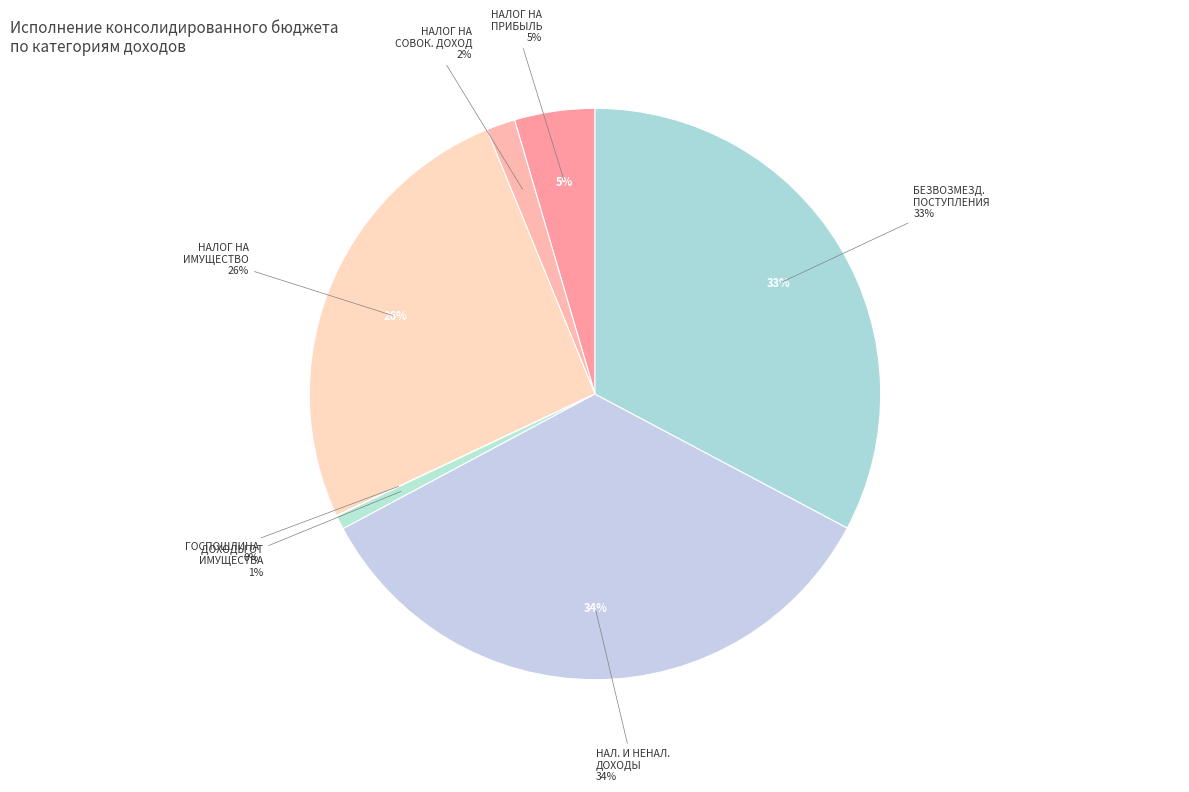

Rank the categories by value from lowest to highest.

ГОСУДАРСТВЕННАЯ ПОШЛИНА, ДОХОДЫ ОТ ИСПОЛЬЗОВАНИЯ ИМУЩЕСТВА, НАЛОГИ НА СОВОКУПНЫЙ ДОХОД, НАЛОГИ НА ПРИБЫЛЬ, ДОХОДЫ, НАЛОГИ НА ИМУЩЕСТВО, БЕЗВОЗМЕЗДНЫЕ ПОСТУПЛЕНИЯ, НАЛОГОВЫЕ И НЕНАЛОГОВЫЕ ДОХОДЫ